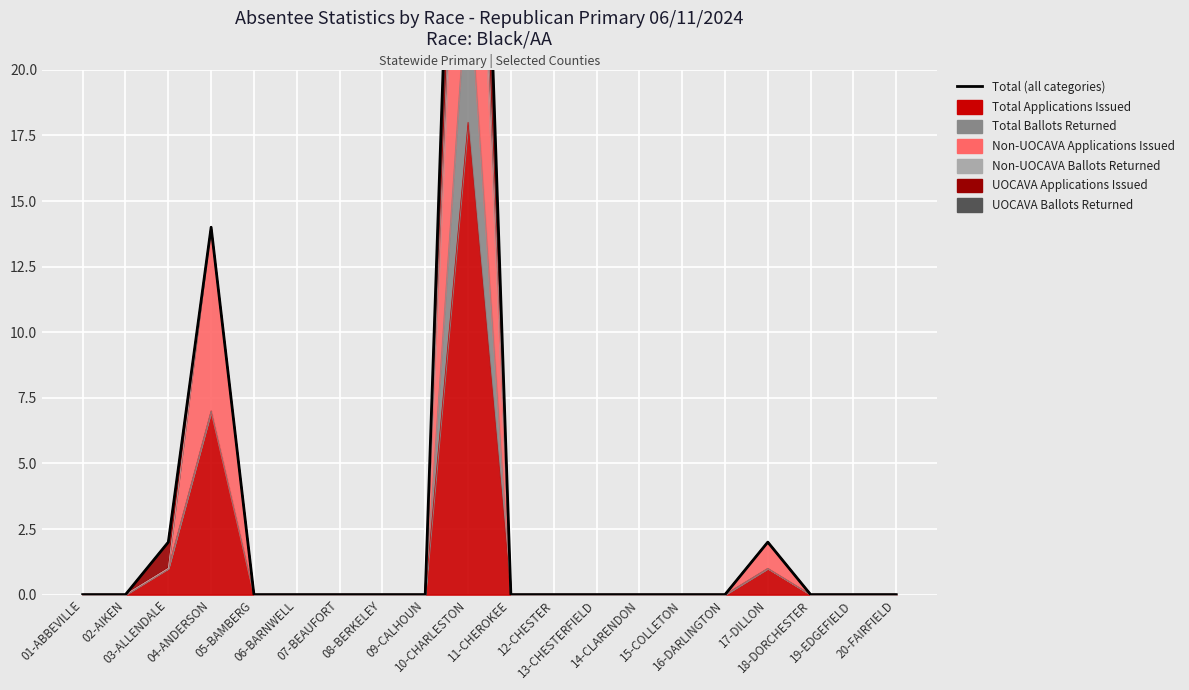

At which label is the value closest to 24?

04-ANDERSON